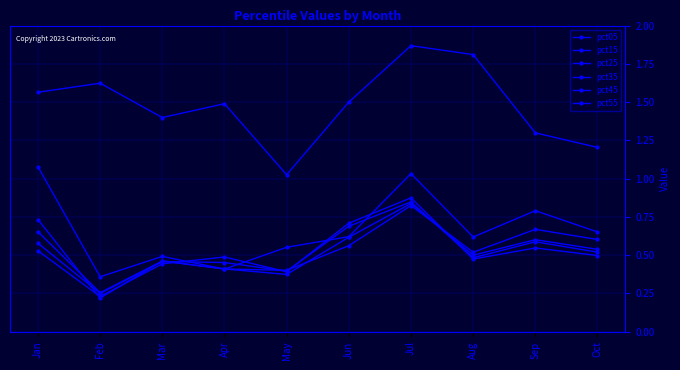

What is the spread (max minus min) of values at Mar?

1.0